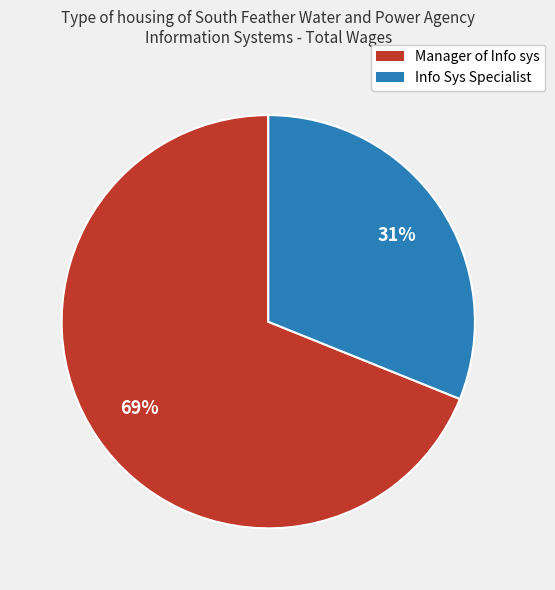

Does any single category account for the majority?

Yes